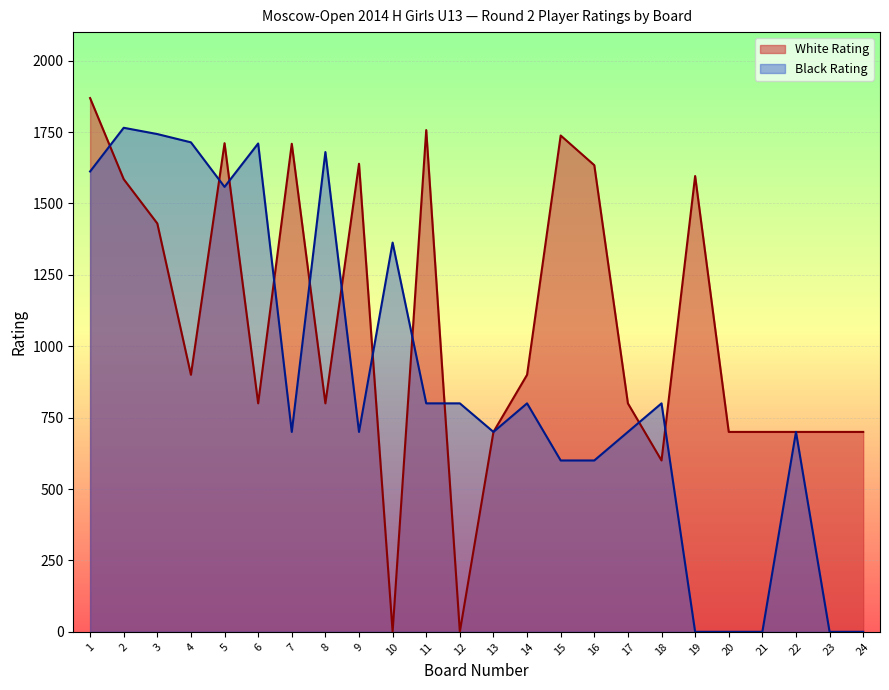

The value of Black Rating at 16 is 230. True or false?

False